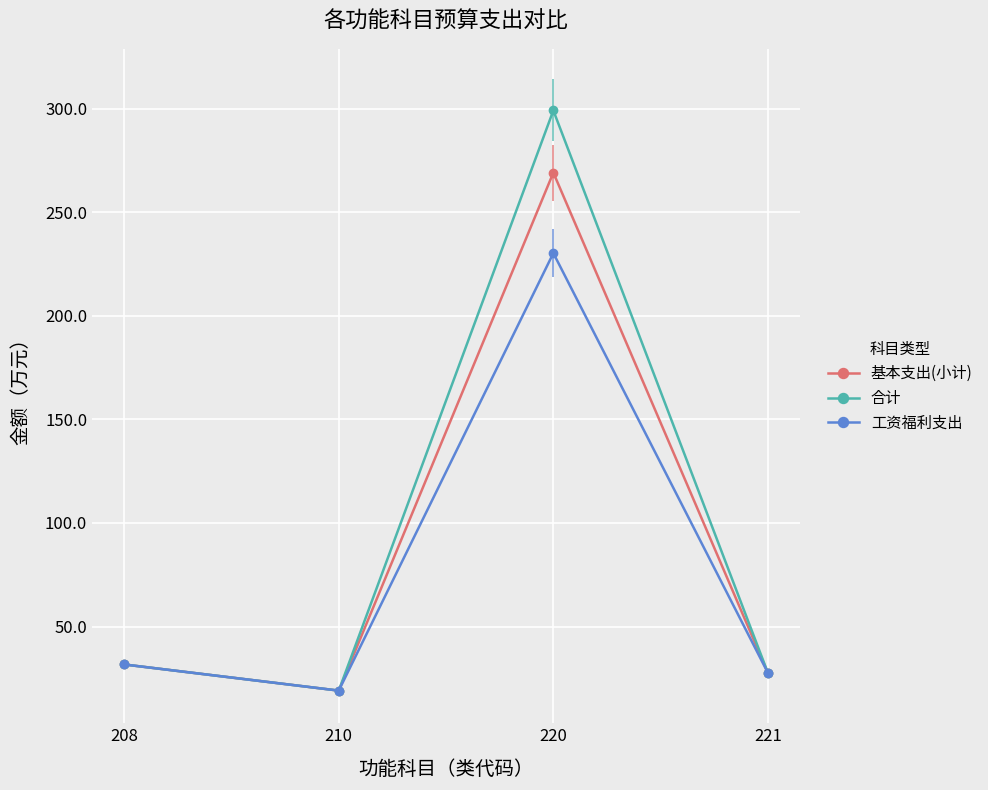

In 工资福利支出, how many points are lower than both neighbors (excluding endpoints)?

1